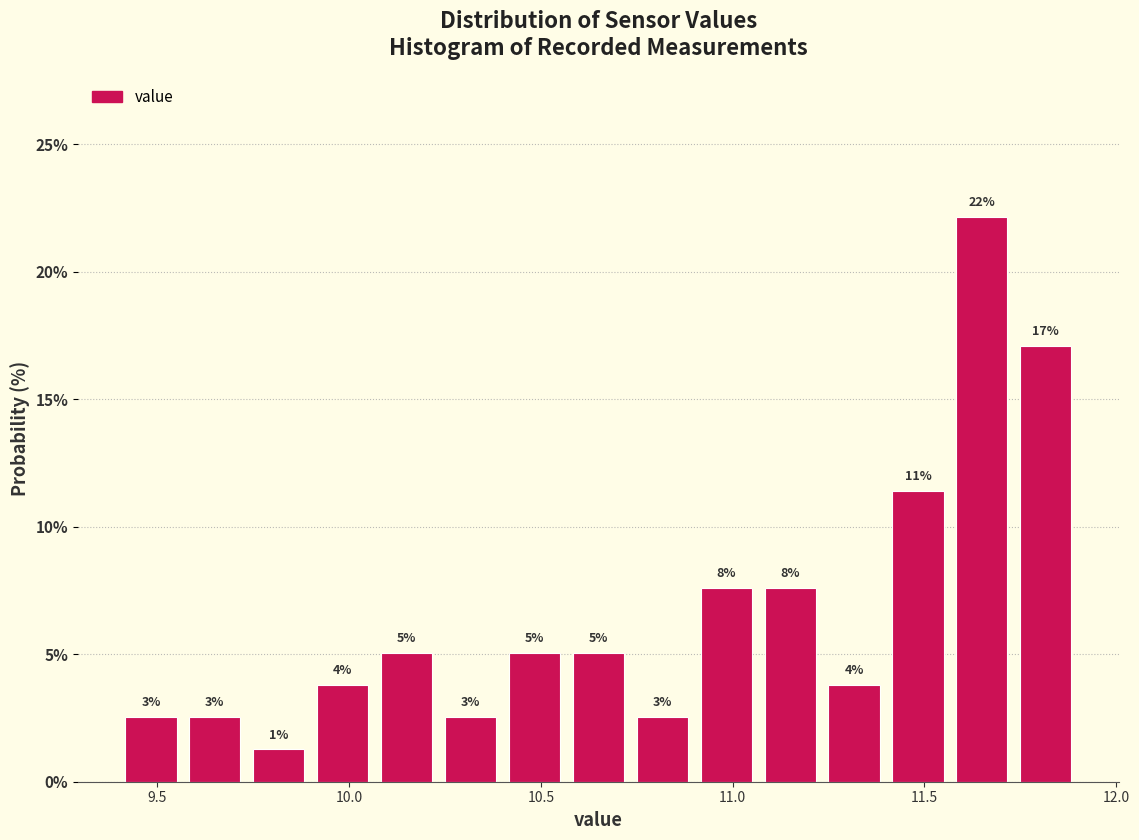

Read against the x-axis, roughly where is the centre of the tallest bar?

11.65